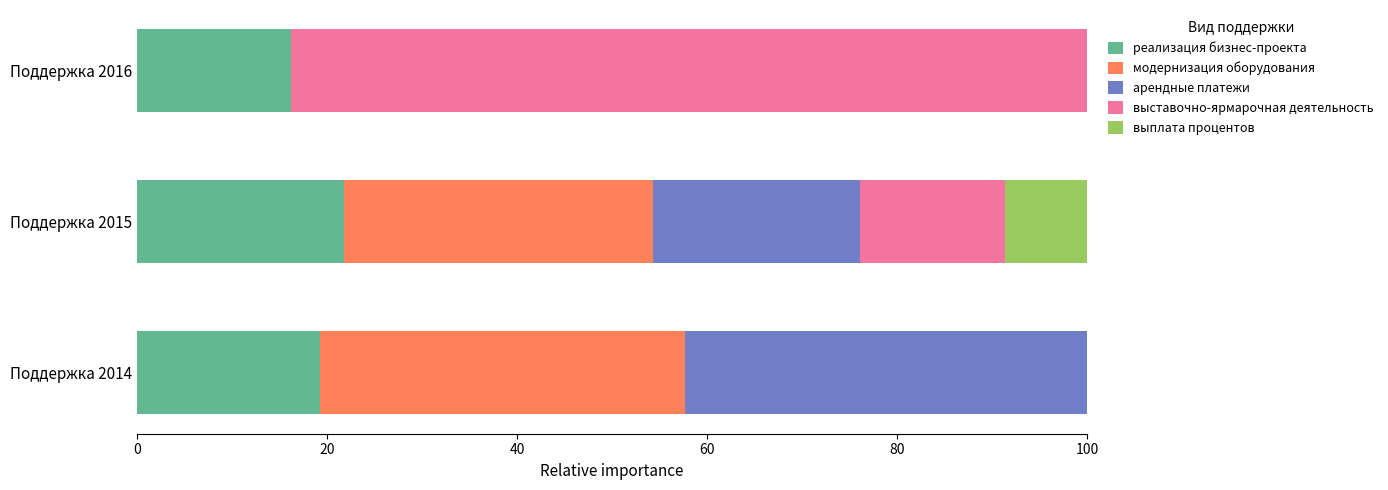

The value of реализация бизнес-проекта at Поддержка 2015 is 21.7. True or false?

True